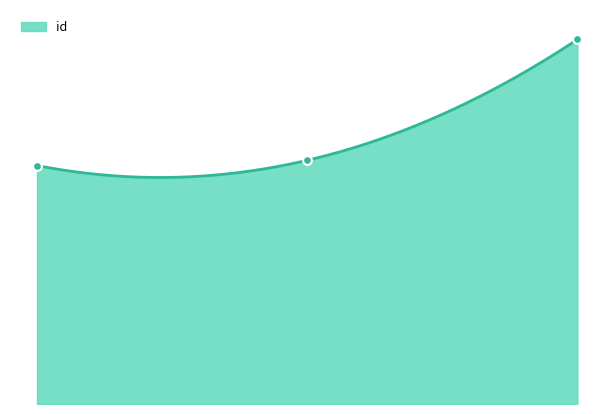

What is the change in value from 0.00 to 1.00?

+333